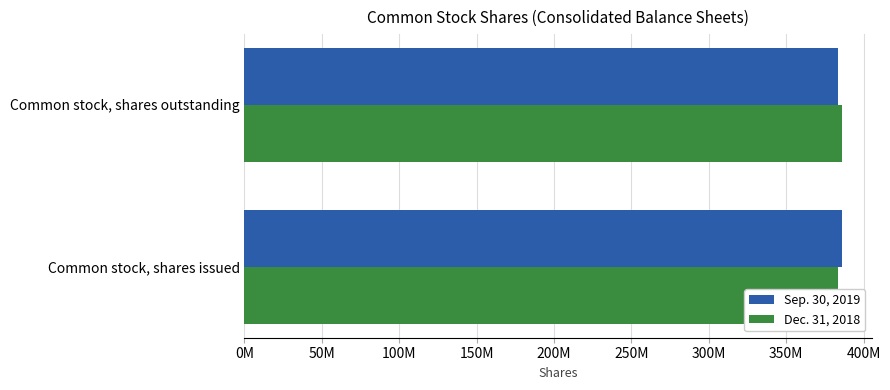

Rank the series at Common stock, shares outstanding from lowest to highest value.

Sep. 30, 2019, Dec. 31, 2018